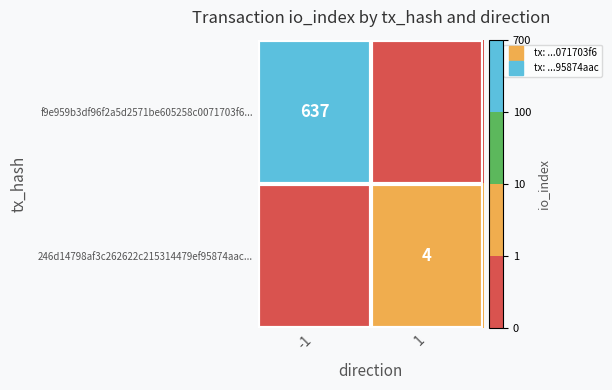

What value does the 246d14798af3c262622c215314479ef95874aac... series have at 1?

4